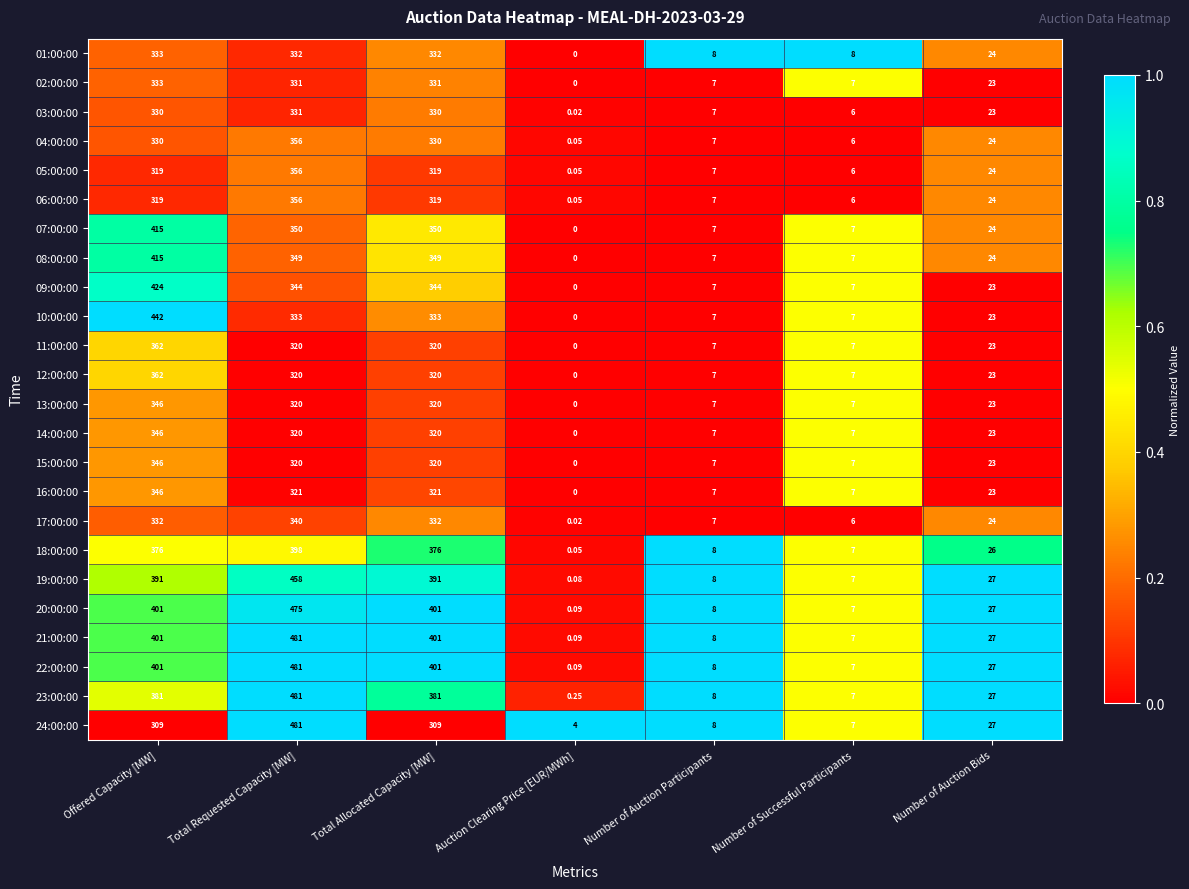

What is the maximum value shown in the chart?

481.0